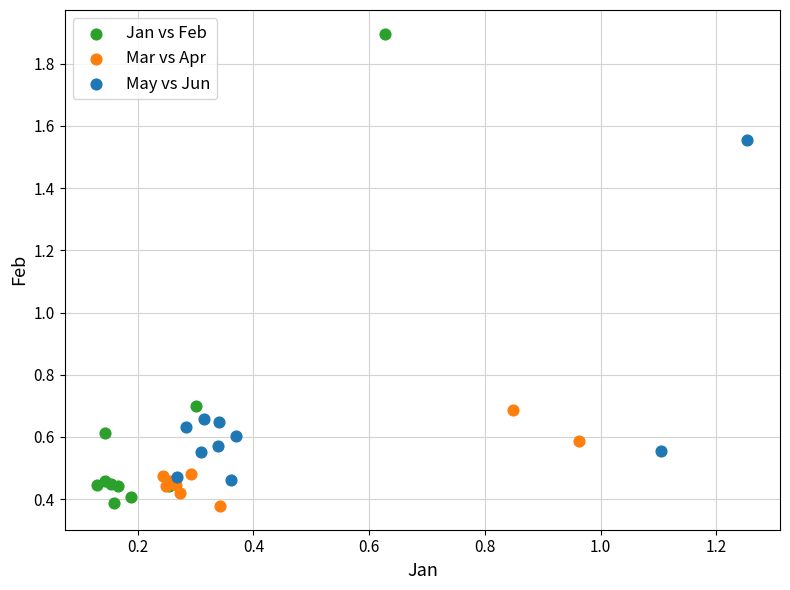

What are all the series names shown in the legend?

Jan vs Feb, Mar vs Apr, May vs Jun